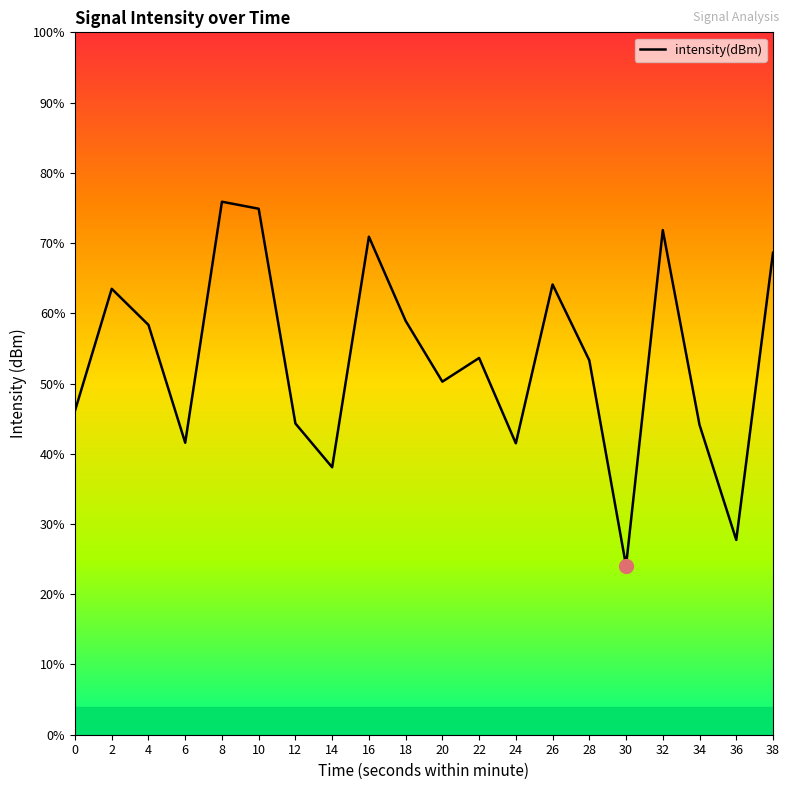

Reading left to right, list all the values displayed in this chart.

0=-127.2	2=-124.2	4=-125.1	6=-127.9	8=-122.1	10=-122.3	12=-127.5	14=-128.5	16=-122.9	18=-125.0	20=-126.5	22=-125.9	24=-127.9	26=-124.1	28=-125.9	30=-130.9	32=-122.8	34=-127.5	36=-130.3	38=-123.3